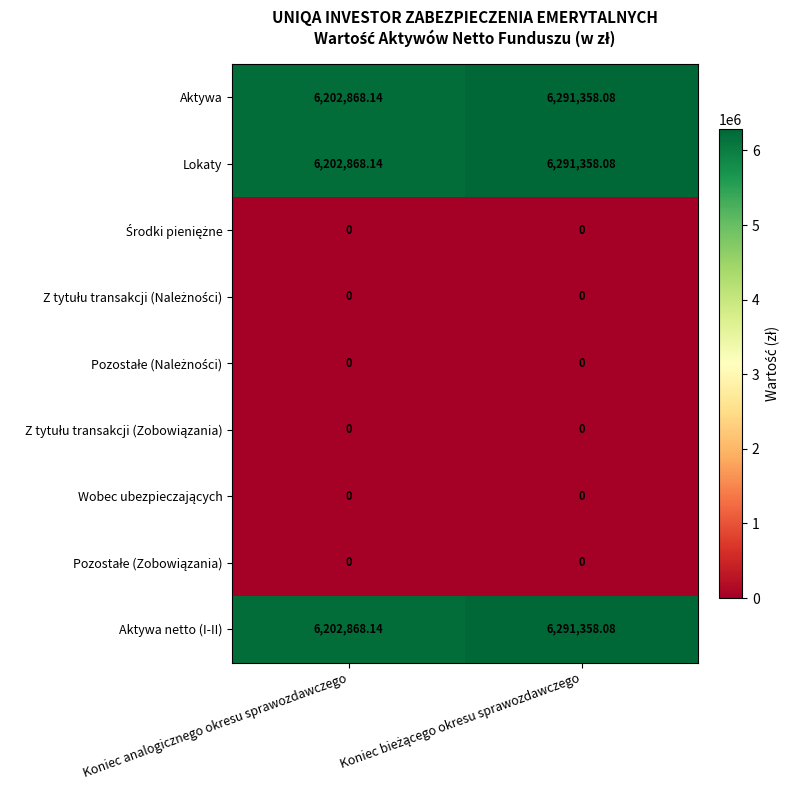

Where is Lokaty nearest to the value 6247113?

Koniec analogicznego okresu sprawozdawczego